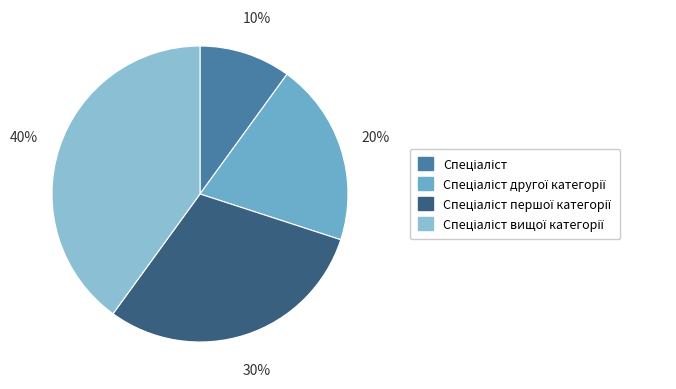

How many slices are in this pie chart?

4